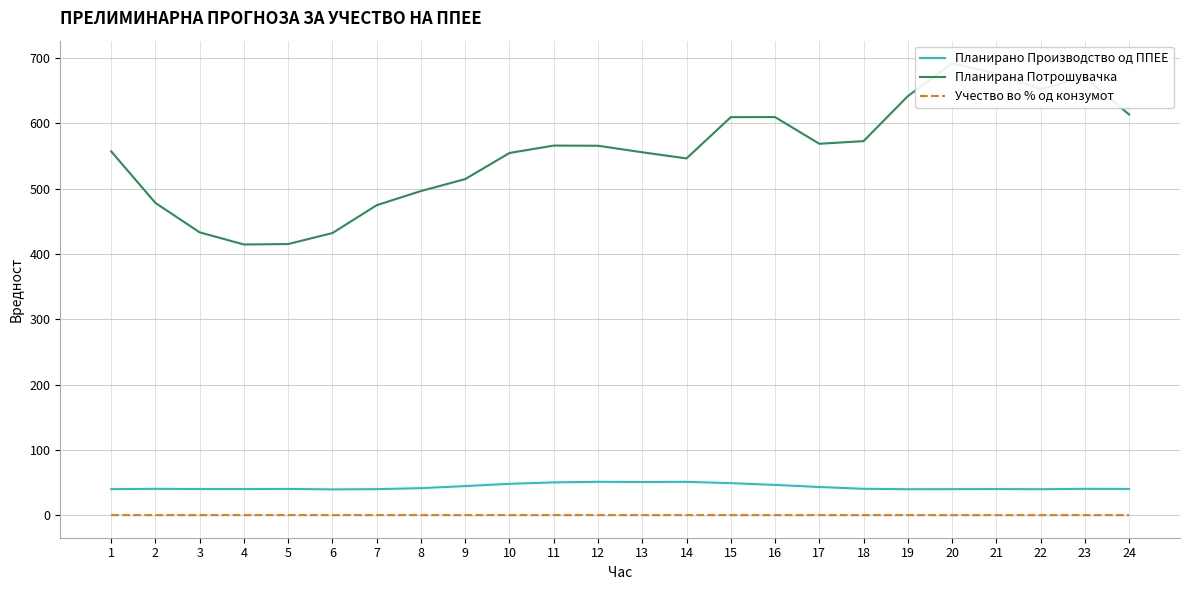

At which category does Планирано Производство од ППЕЕ reach its first local valley?

4